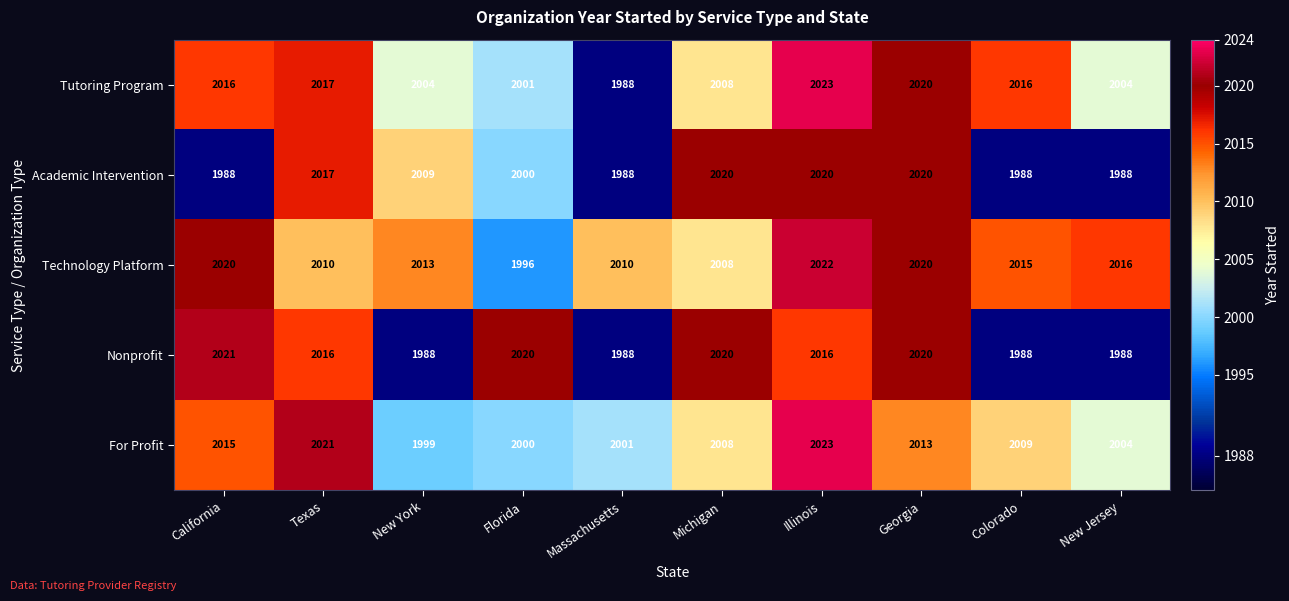

At California, list the series in order from largest to smallest.

Nonprofit, Technology Platform, Tutoring Program, For Profit, Academic Intervention